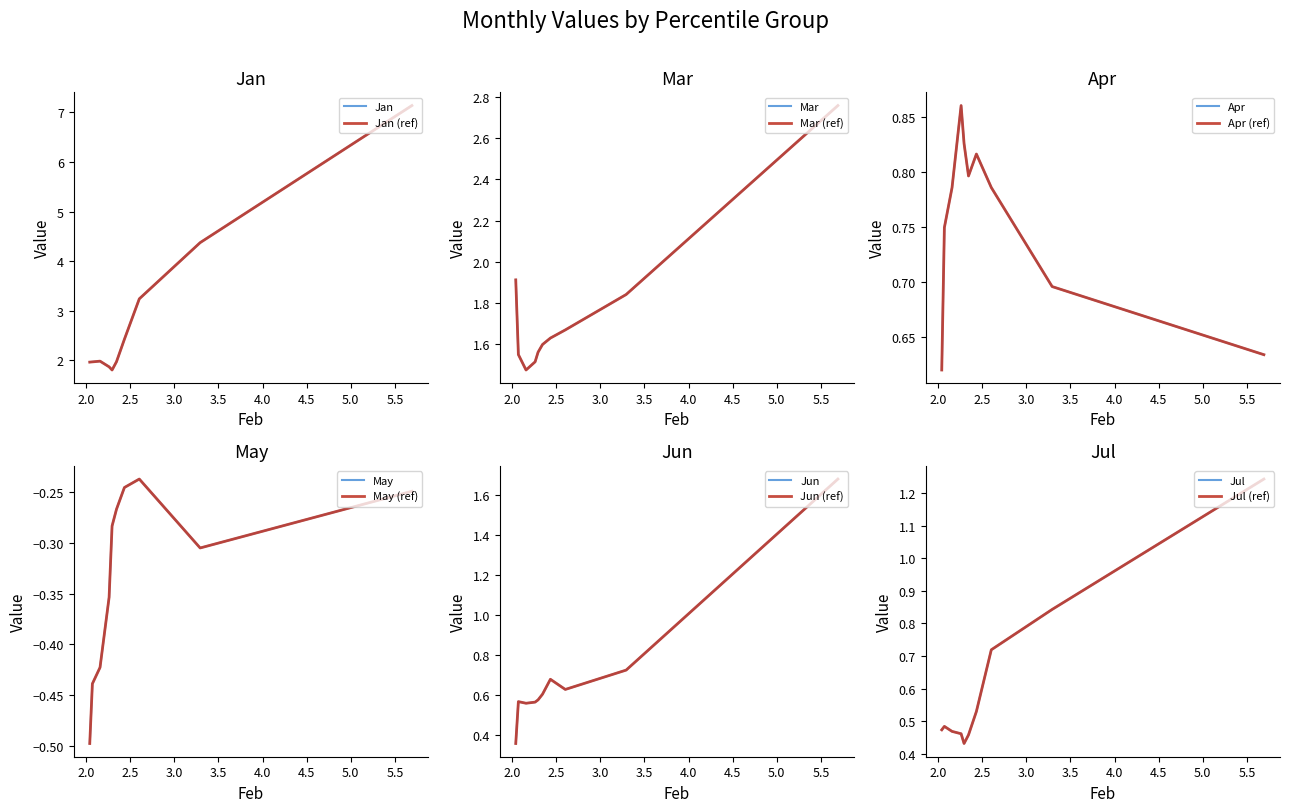

True or false: Apr has more than 1 points higher than both neighbors.

True